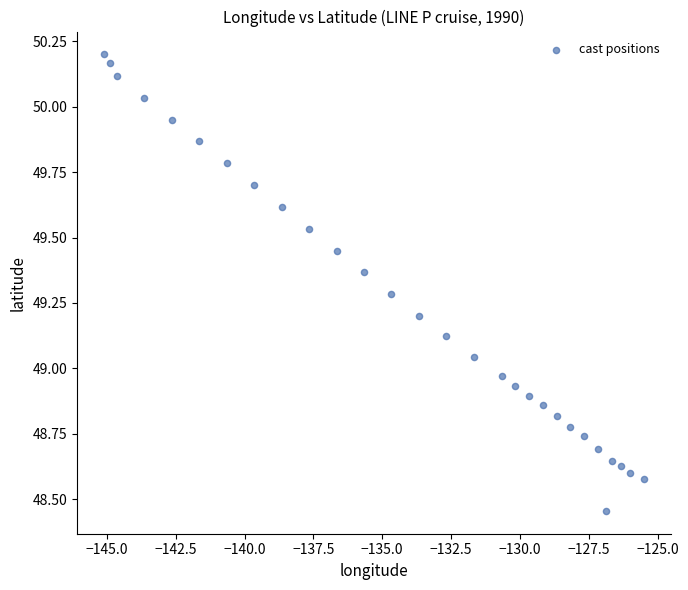

What is the range of Y values (max minus min)?

1.7